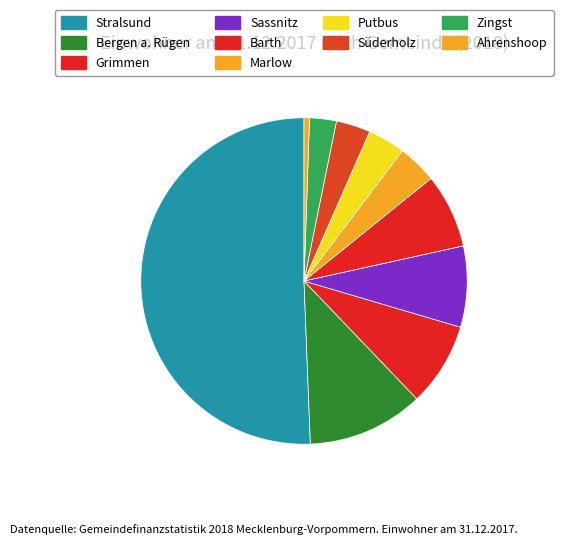

How many segments does this pie chart have?

10